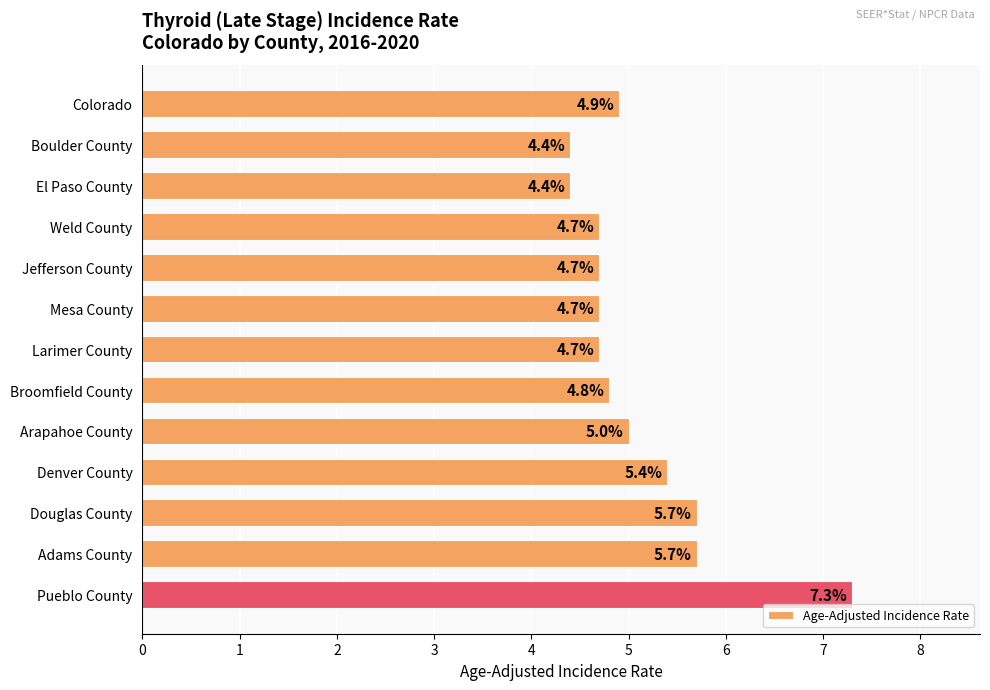

How many bars are there in total?

13